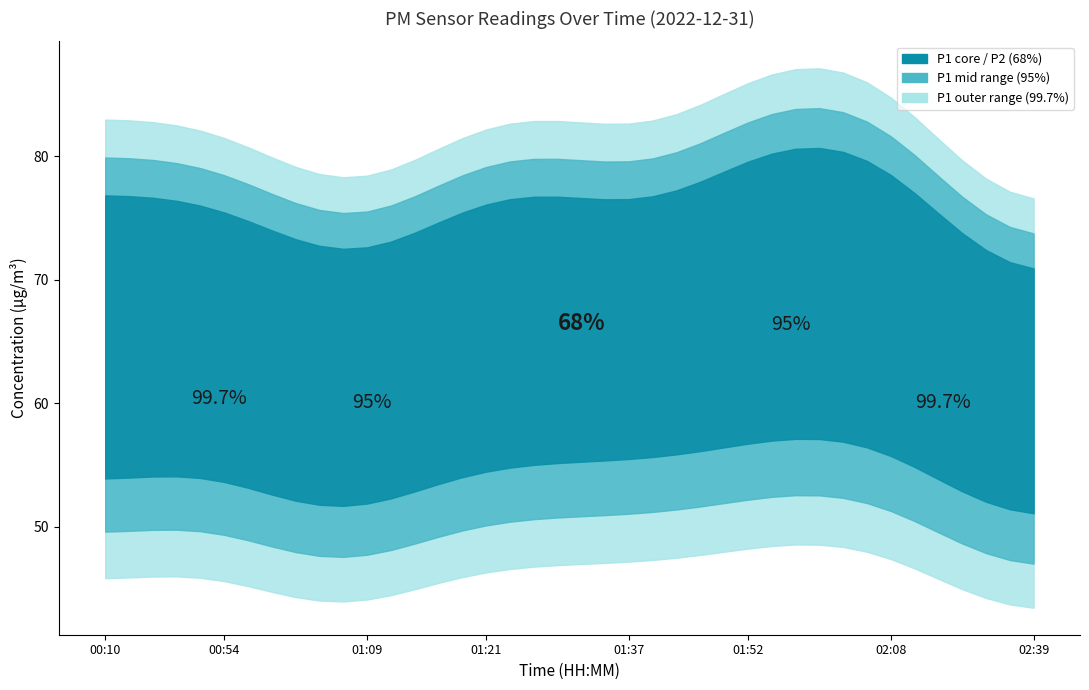

True or false: P1 and P2 cross at least once.

False